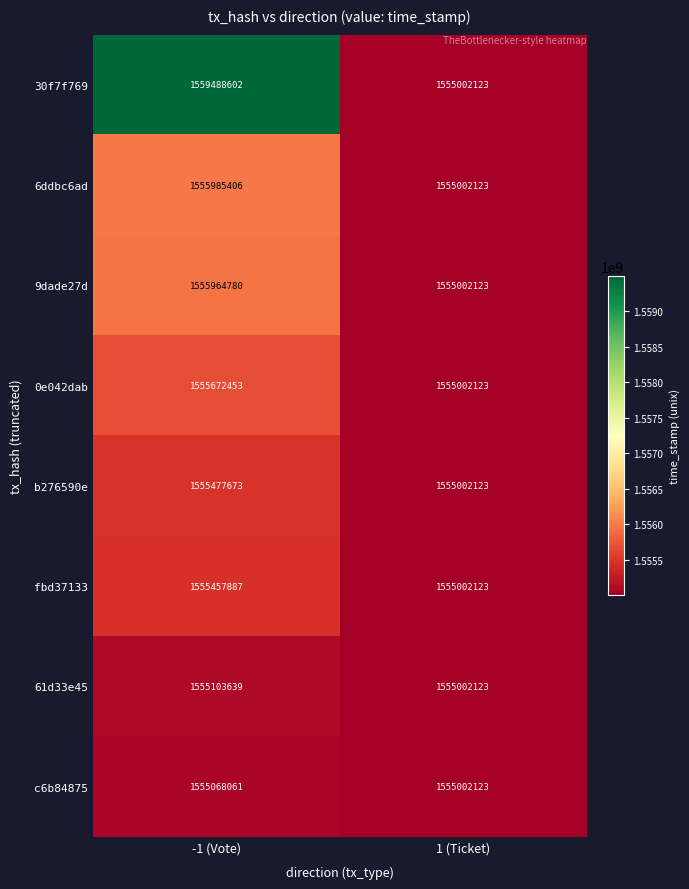

What is the smallest value displayed?

1555002123